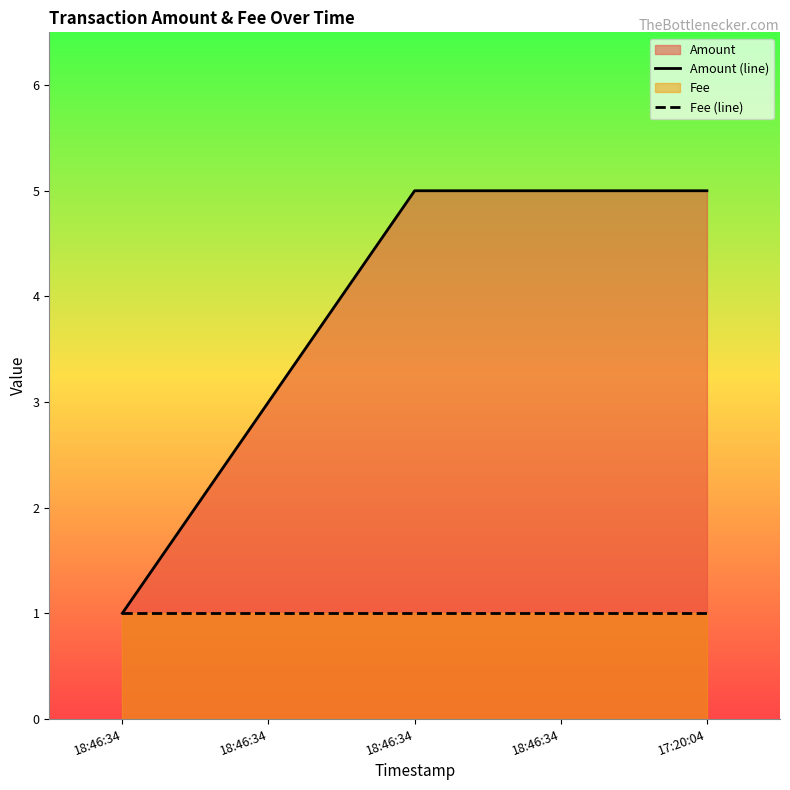

Rank the categories by Amount (line) value from highest to lowest.

18:46:34, 18:46:34, 17:20:04, 18:46:34, 18:46:34